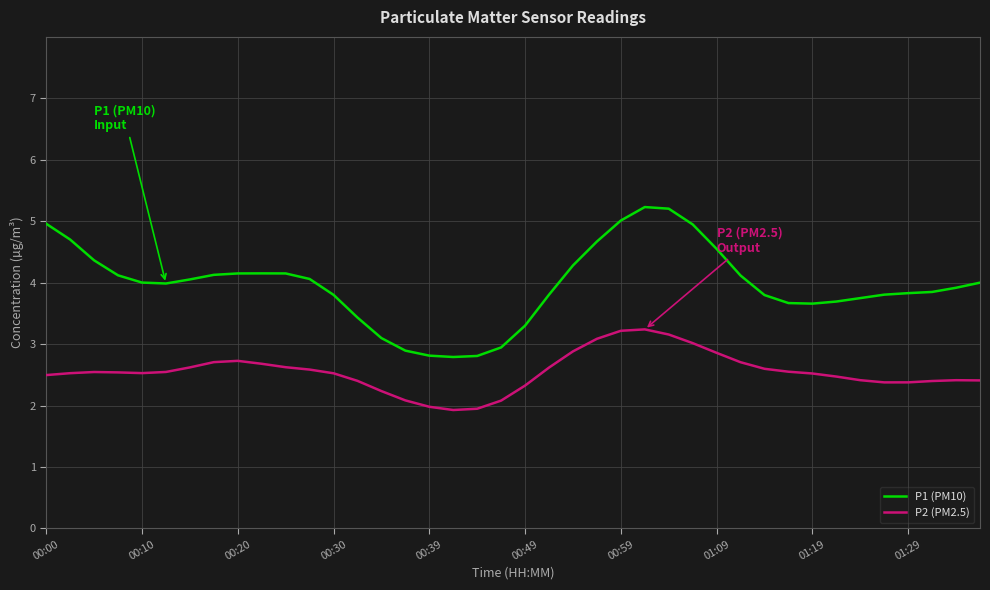

What is the highest value of the P1 (PM10) series?

5.2